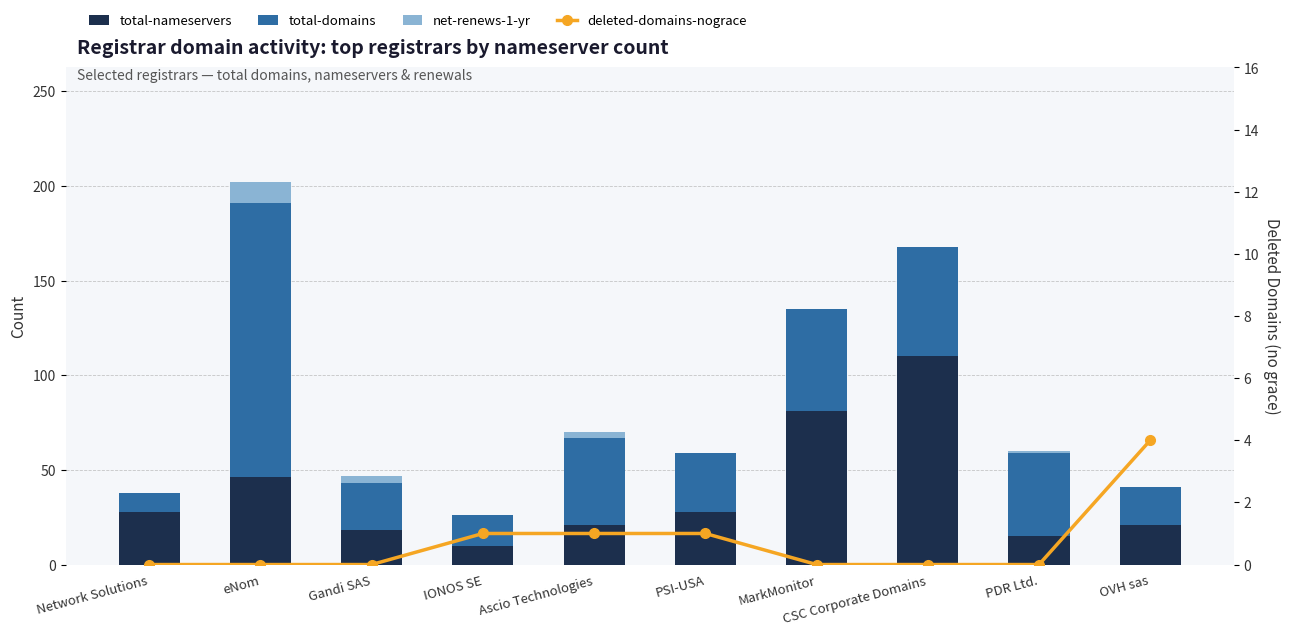

Which series has the largest total across all categories?

total-domains